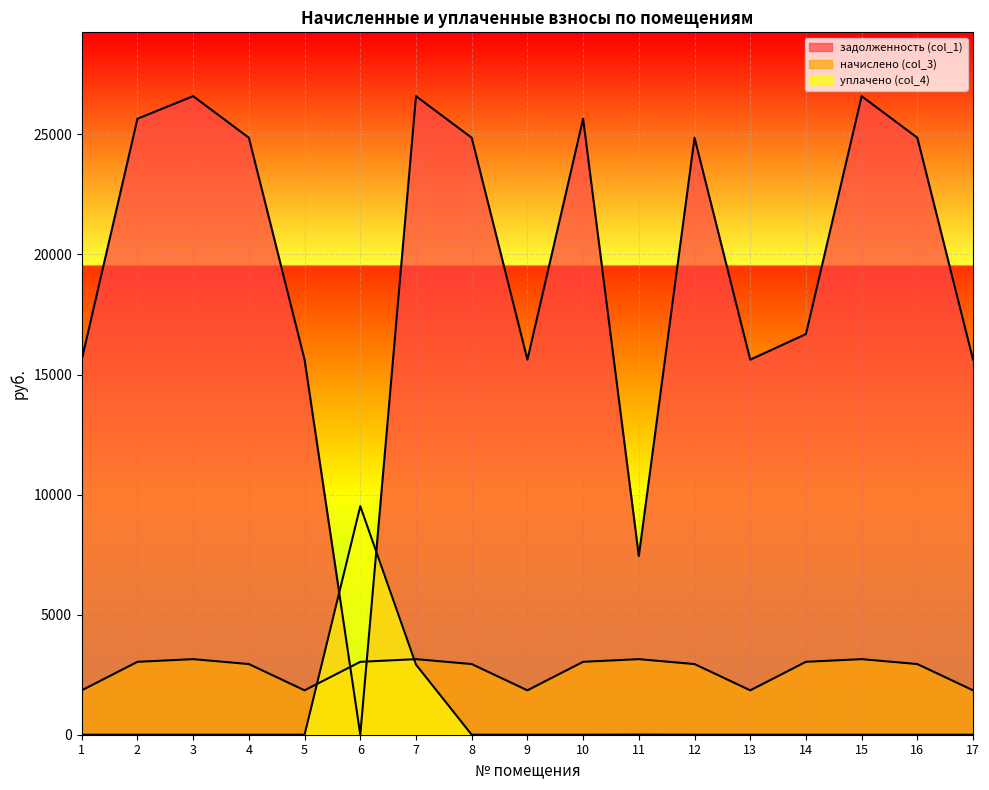

How many lines are shown in the chart?

3